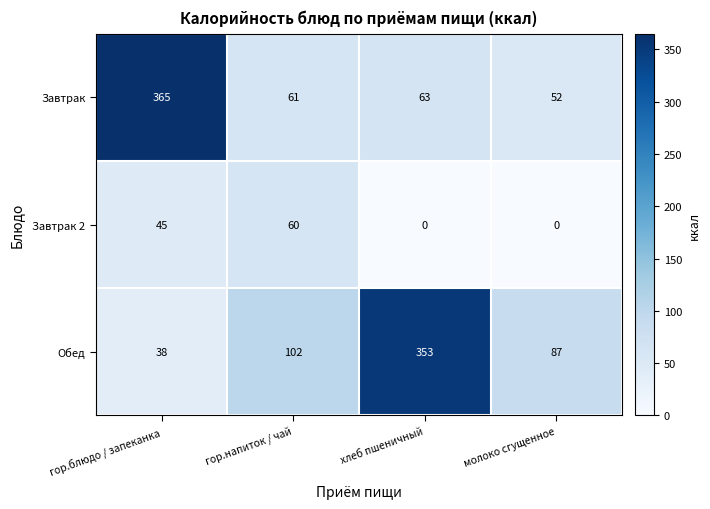

The value of Завтрак 2 at хлеб пшеничный is 0. True or false?

True